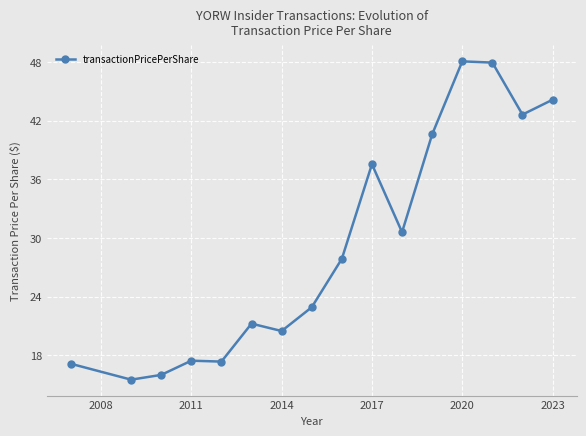

How many lines are shown in the chart?

1